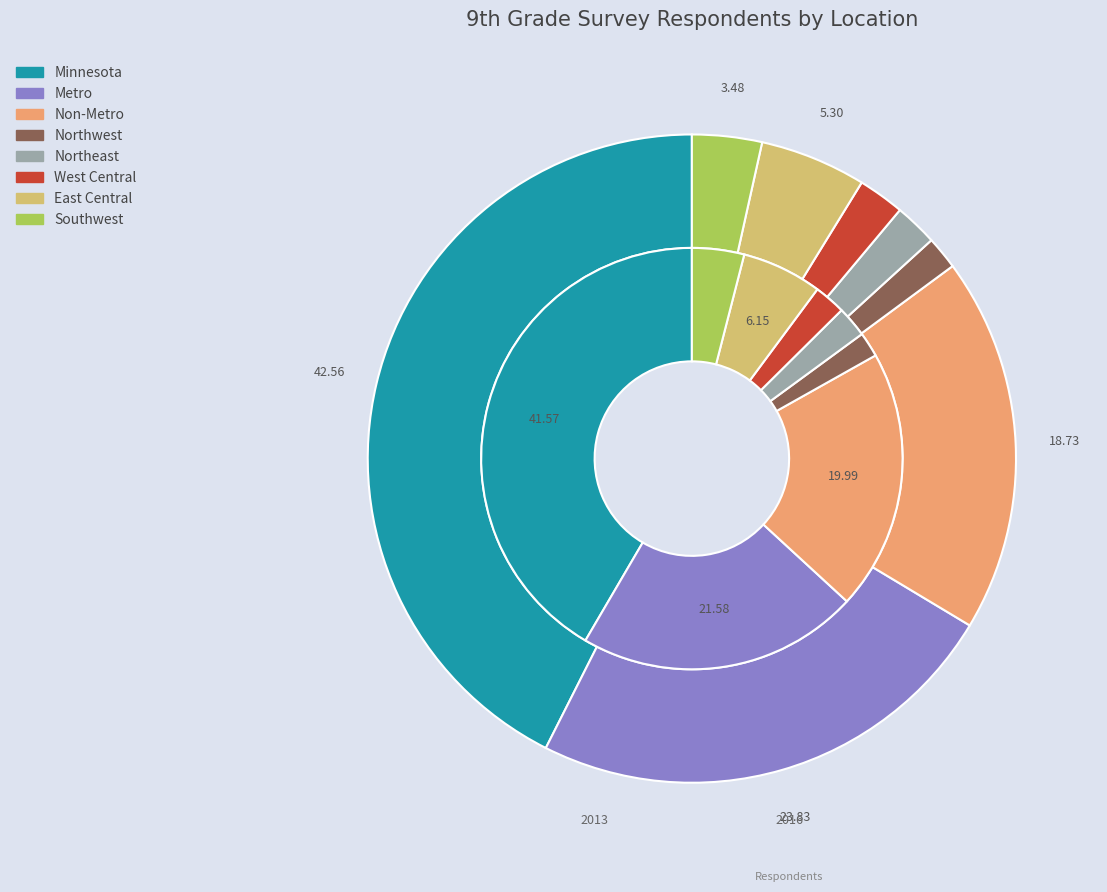

What is the smallest slice in the pie chart?

Northwest